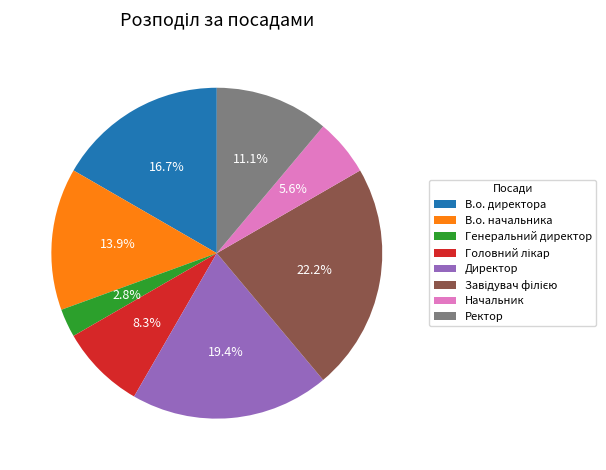

True or false: В.о. директора accounts for 17% of the total.

True